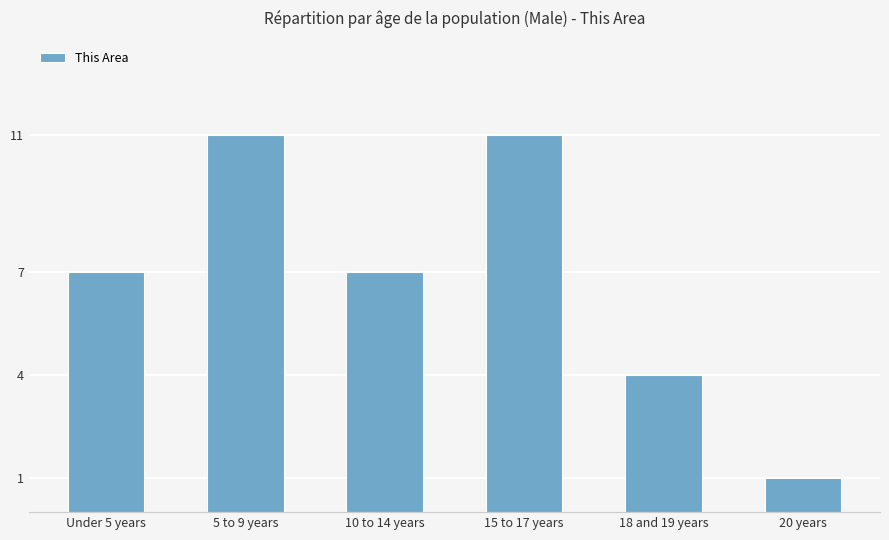

What is the greatest value displayed?

11